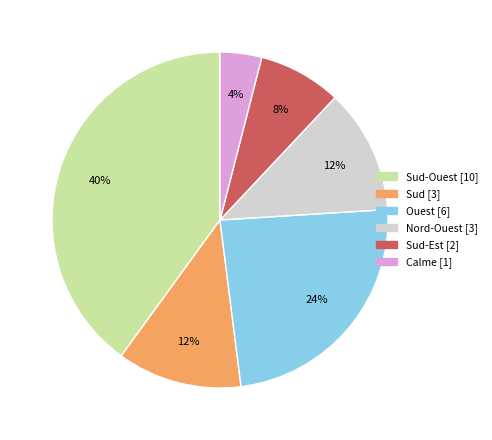

Is there a majority slice in this chart?

No